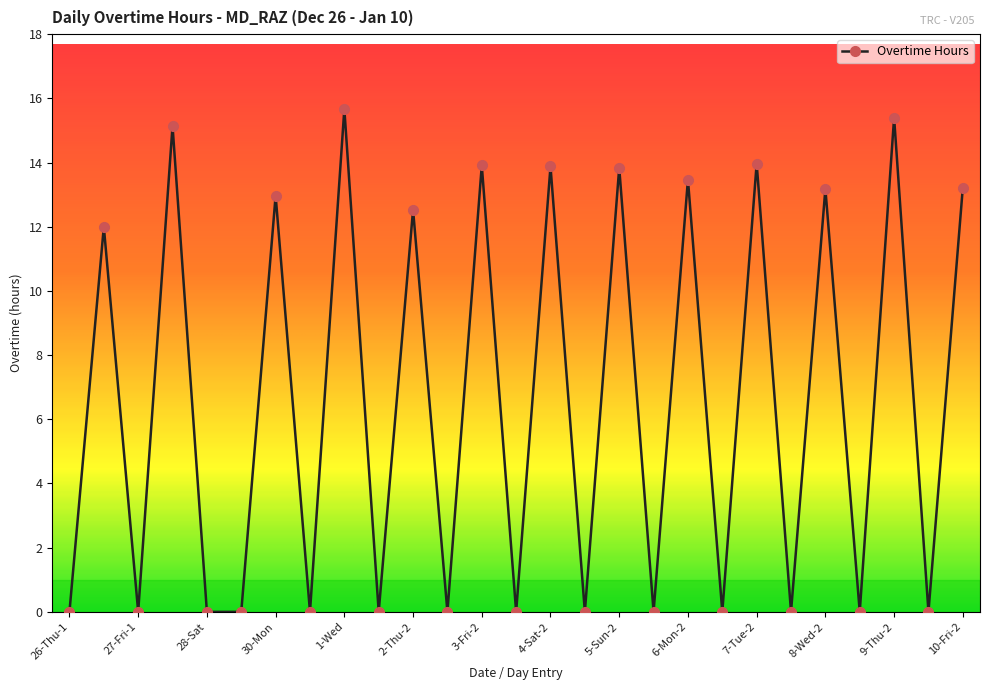

What is the maximum value shown in the chart?

15.7